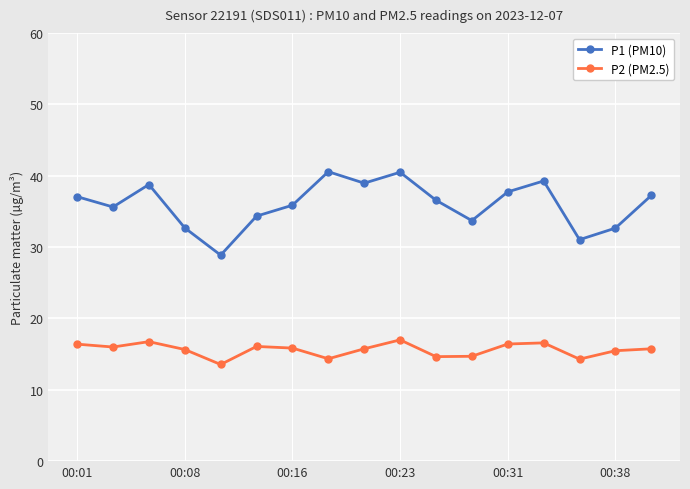

True or false: P2 (PM2.5) and P1 (PM10) cross at least once.

False